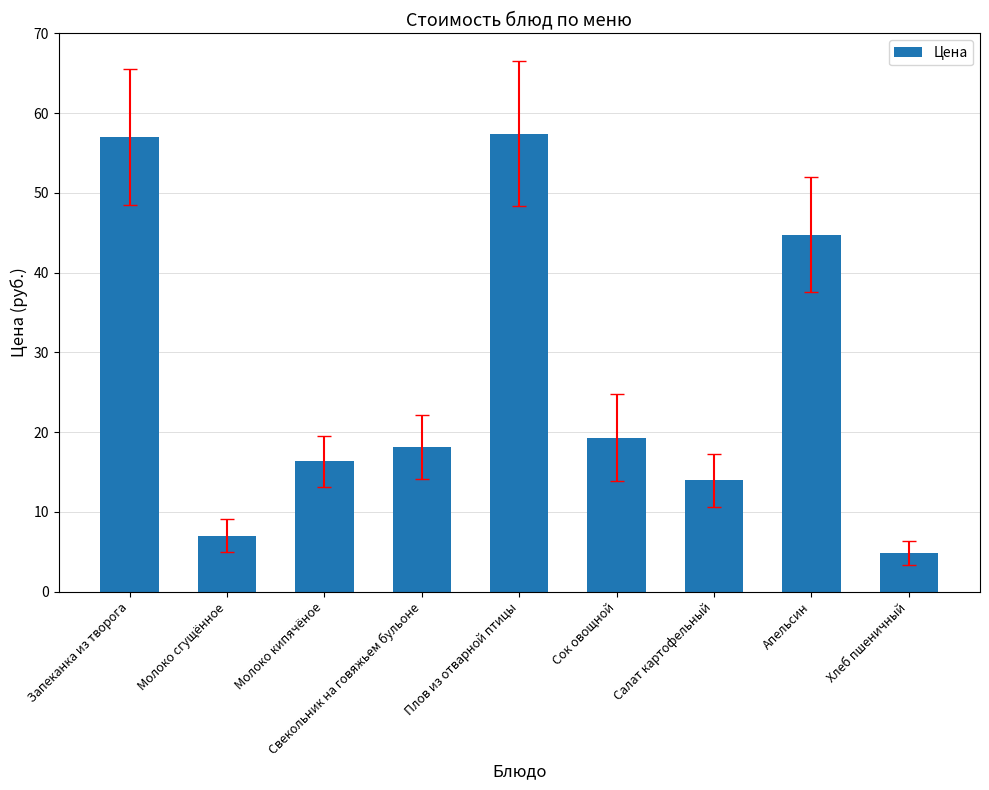

Between Плов из отварной птицы and Сок овощной, which is larger?

Плов из отварной птицы